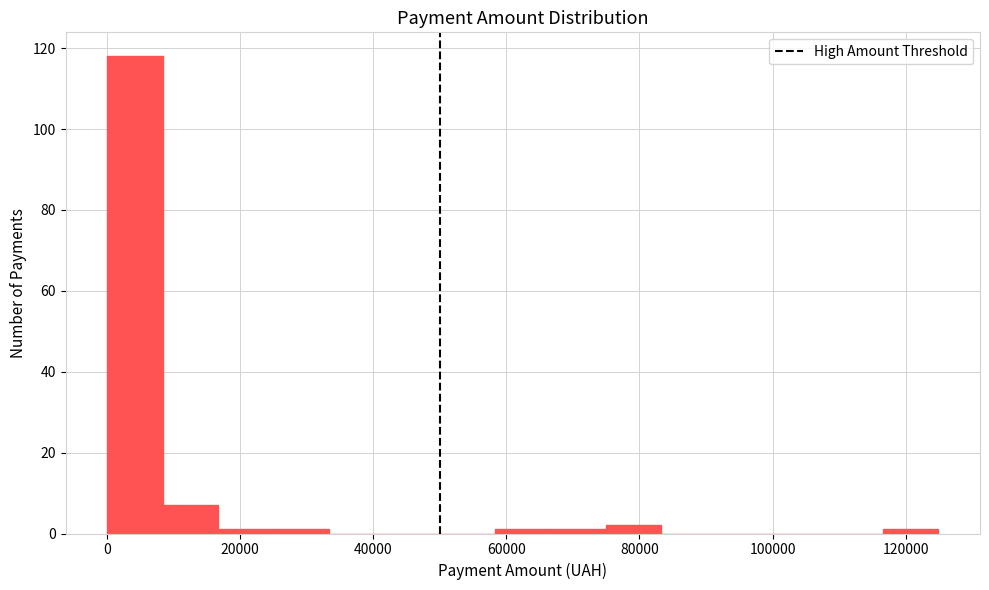

Reading left to right, transcribe this chart: for each bar, give the range it covers on the x-axis and its height. Neither the bar edges nor the heights are printed on the chart, so give them approximately, as read against the axes.

0 to 8000: 118
8000 to 16000: 8
16000 to 26000: under 2
26000 to 34000: under 2
34000 to 42000: 0
42000 to 50000: 0
50000 to 58000: 0
58000 to 66000: under 2
66000 to 74000: under 2
74000 to 84000: 2
84000 to 92000: 0
92000 to 100000: 0
100000 to 108000: 0
108000 to 116000: 0
116000 to 124000: under 2